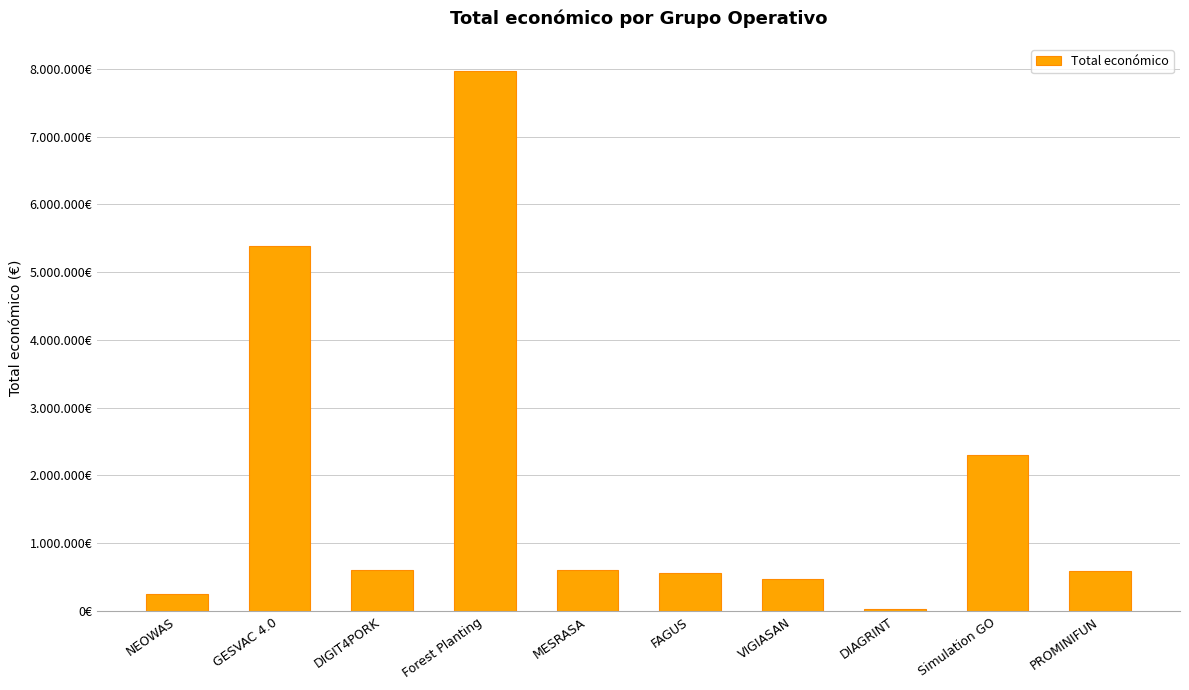

At which category does the chart reach its minimum across all series?

DIAGRINT